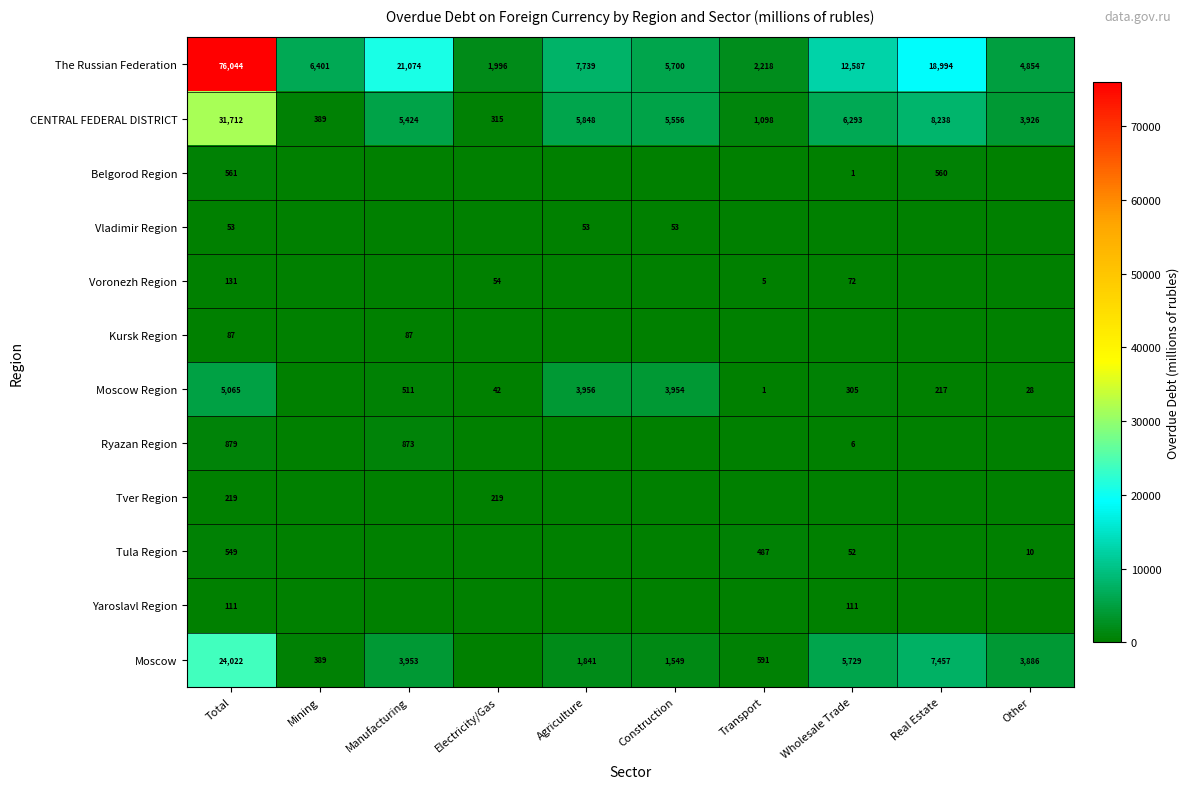

Is it true that Moscow Region equals 27 at Electricity/Gas?

False